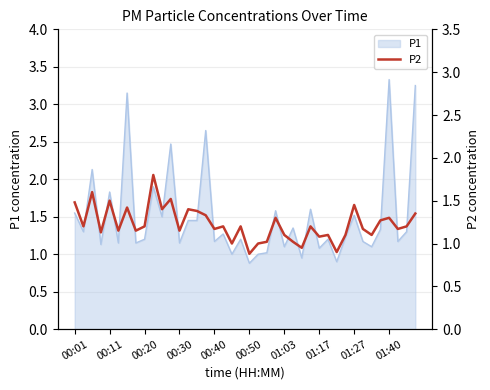

What is the highest value of the P1 series?

3.3